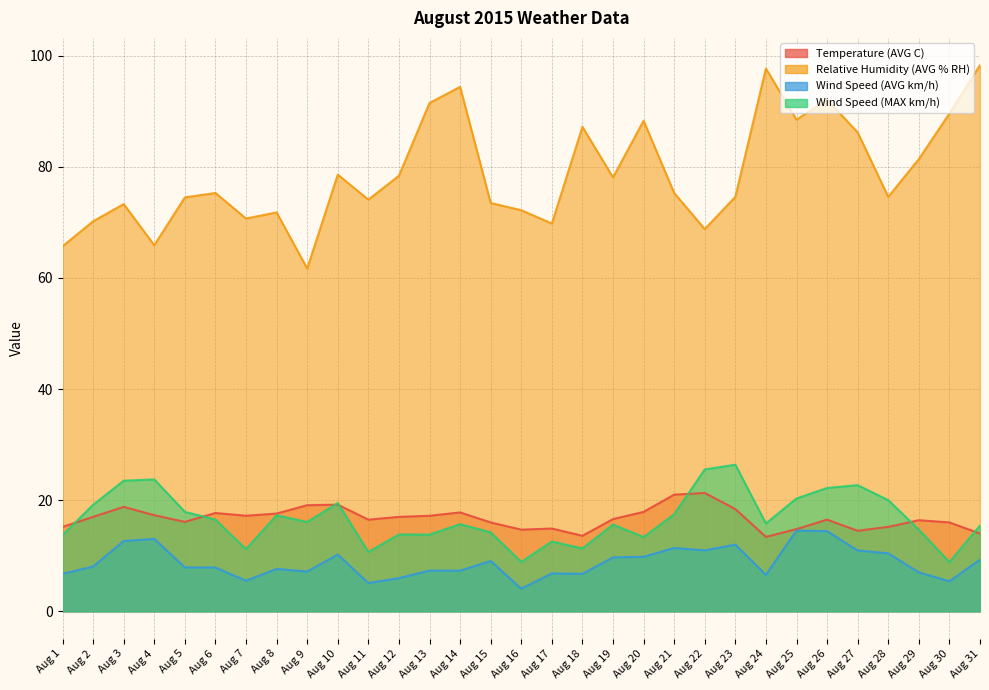

Rank the series at Aug 8 from lowest to highest value.

Wind Speed (AVG km/h), Wind Speed (MAX km/h), Temperature (AVG C), Relative Humidity (AVG % RH)